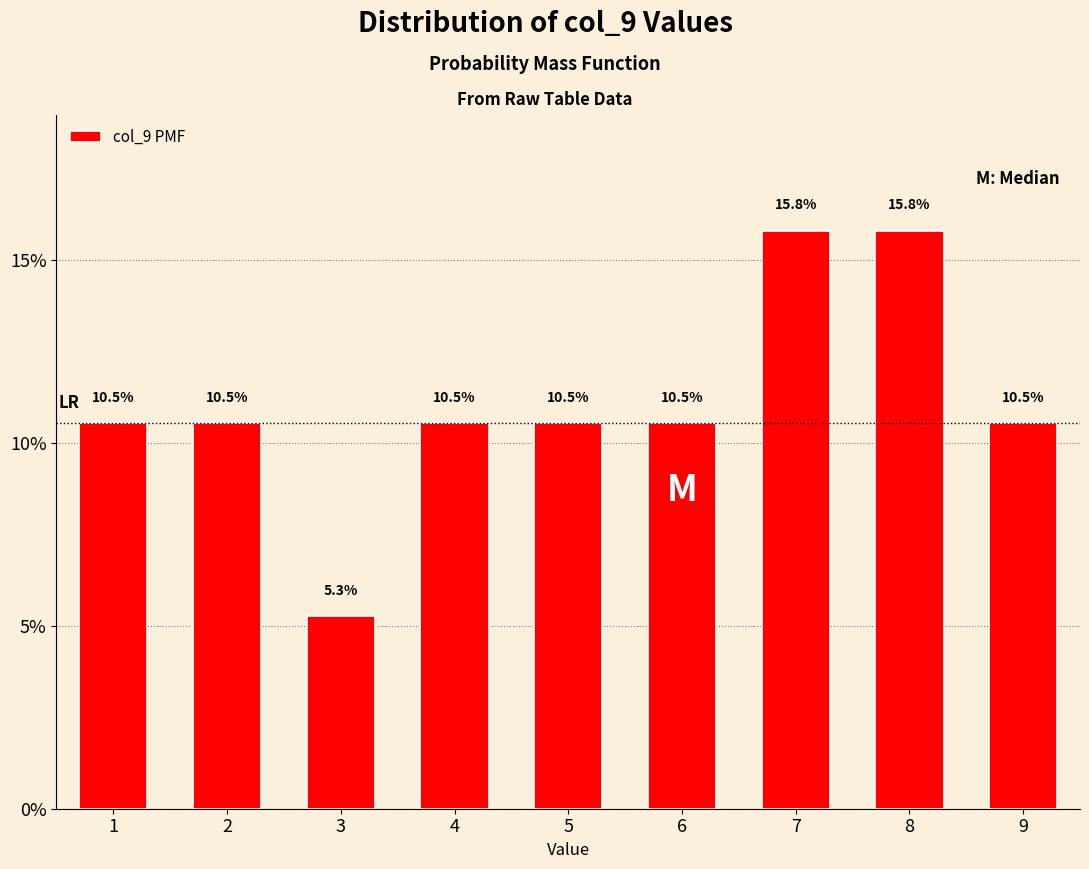

Reading left to right, transcribe all the data shown in this chart.

1=10.5	2=10.5	3=5.3	4=10.5	5=10.5	6=10.5	7=15.8	8=15.8	9=10.5